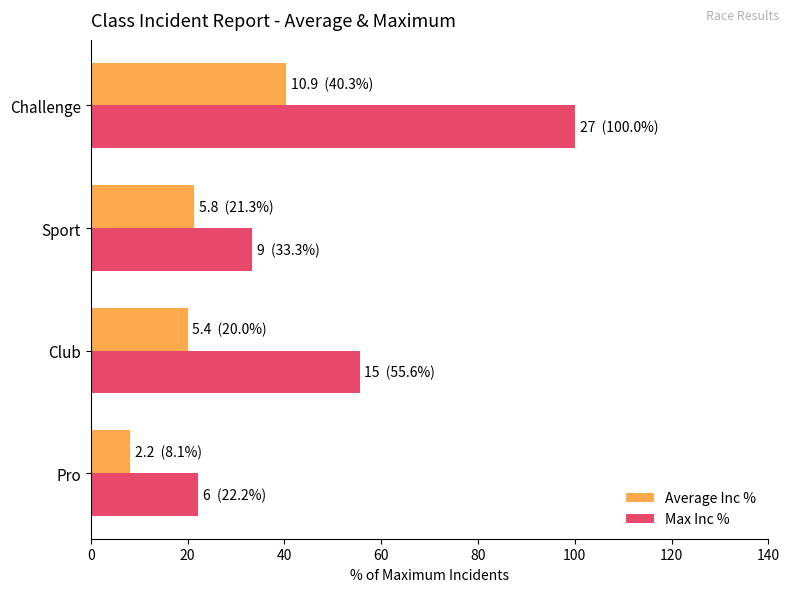

What are all the series names shown in the legend?

Average Inc %, Max Inc %